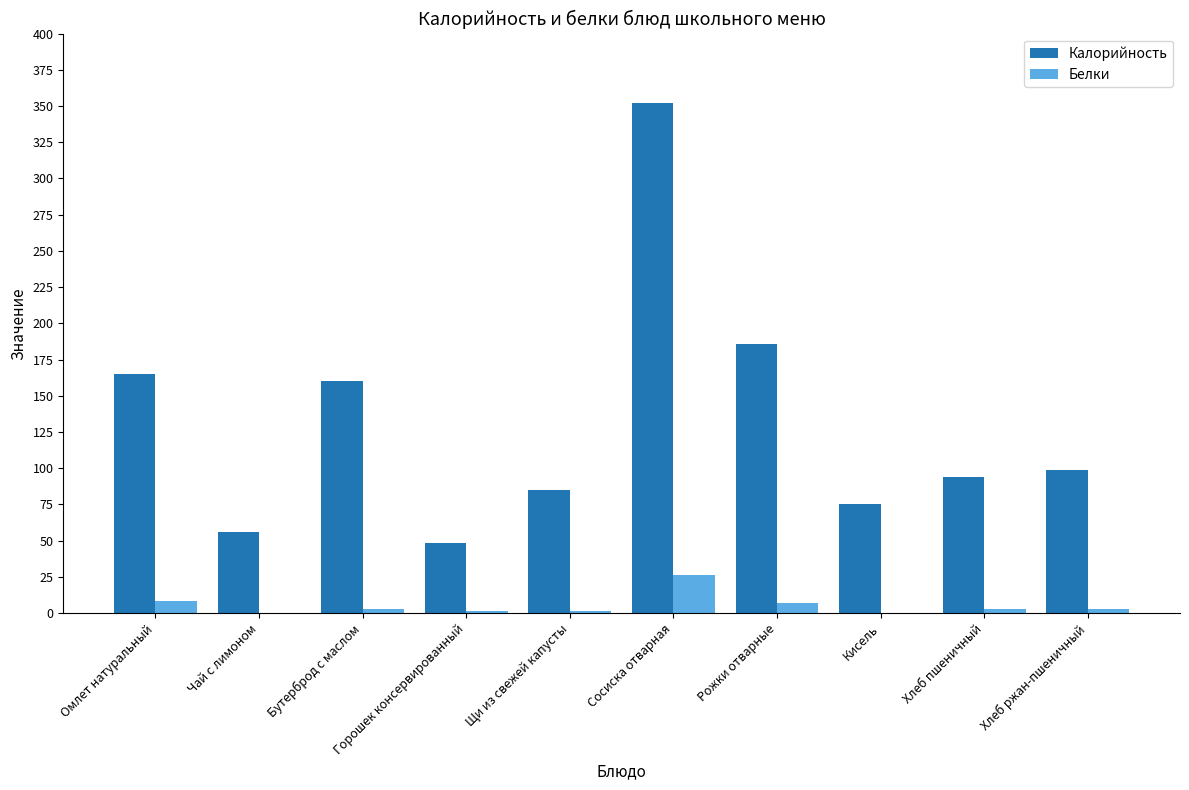

The value of Белки at Щи из свежей капусты is 1.8. True or false?

True